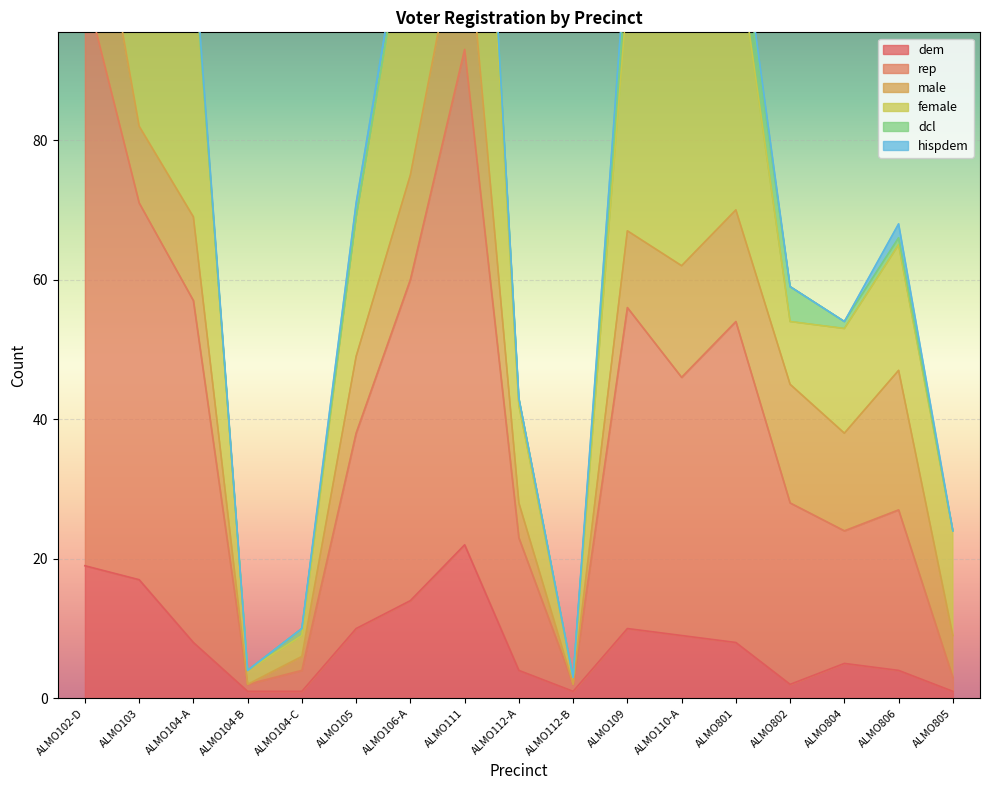

Between ALMO104-B and ALMO806, which is larger?

ALMO806